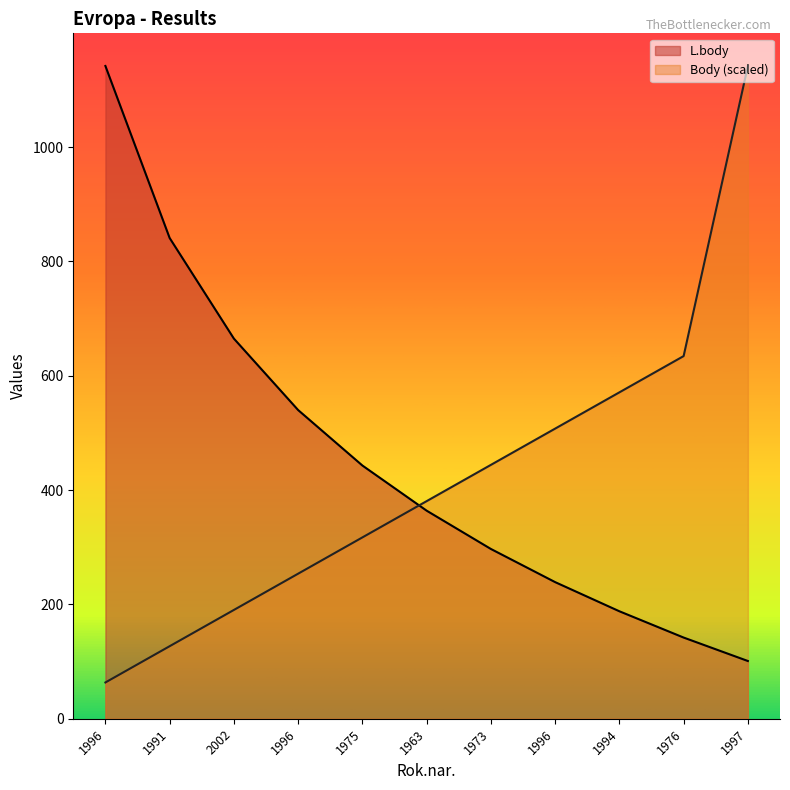

What is the difference between the maximum and minimum values in the L.body series?

1041.0